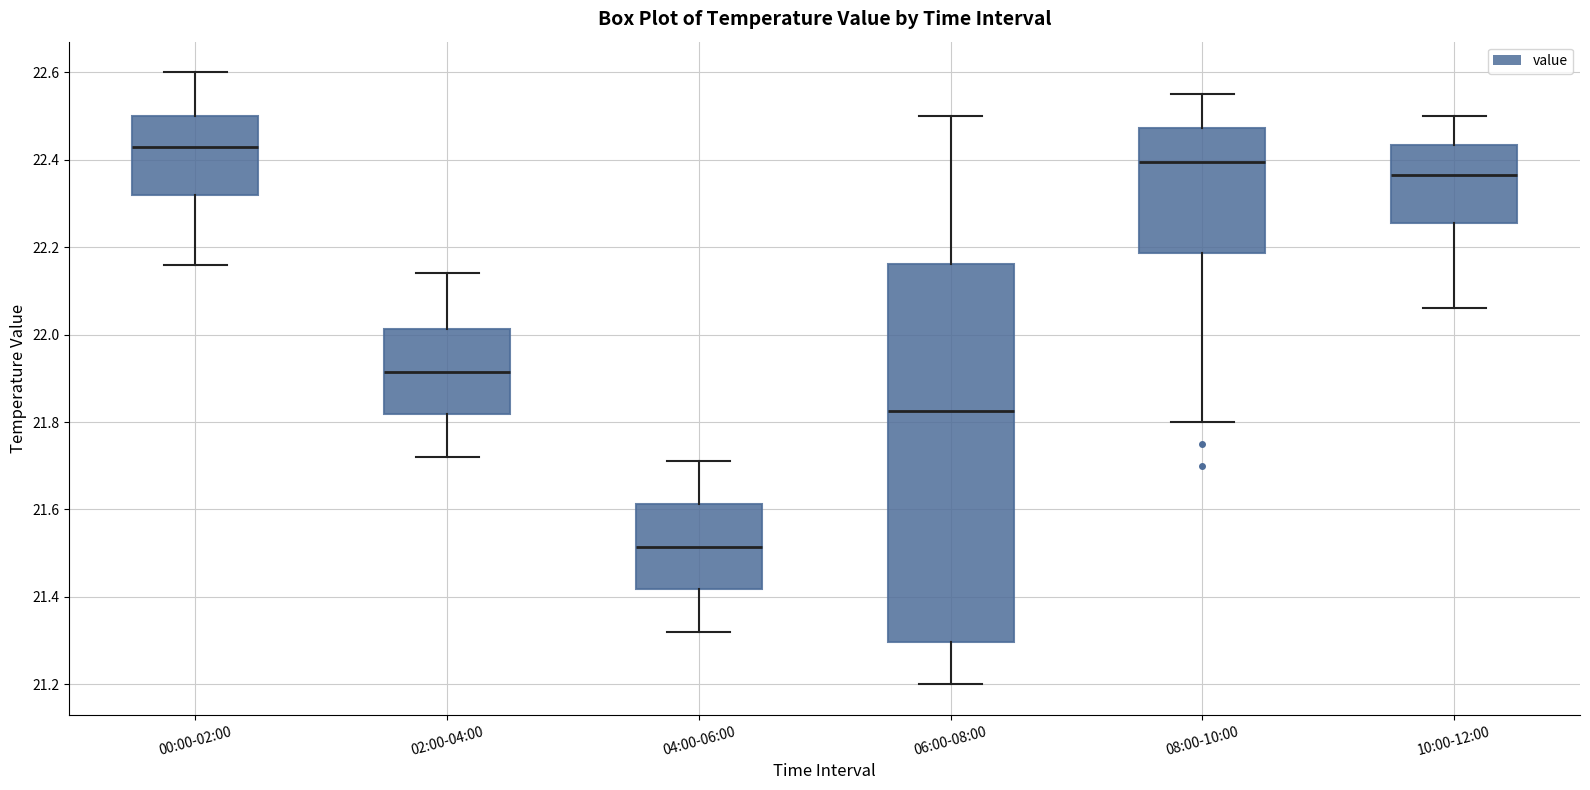

Comparing the boxes themselves (not the whiskers), which one is the tallest?

06:00-08:00